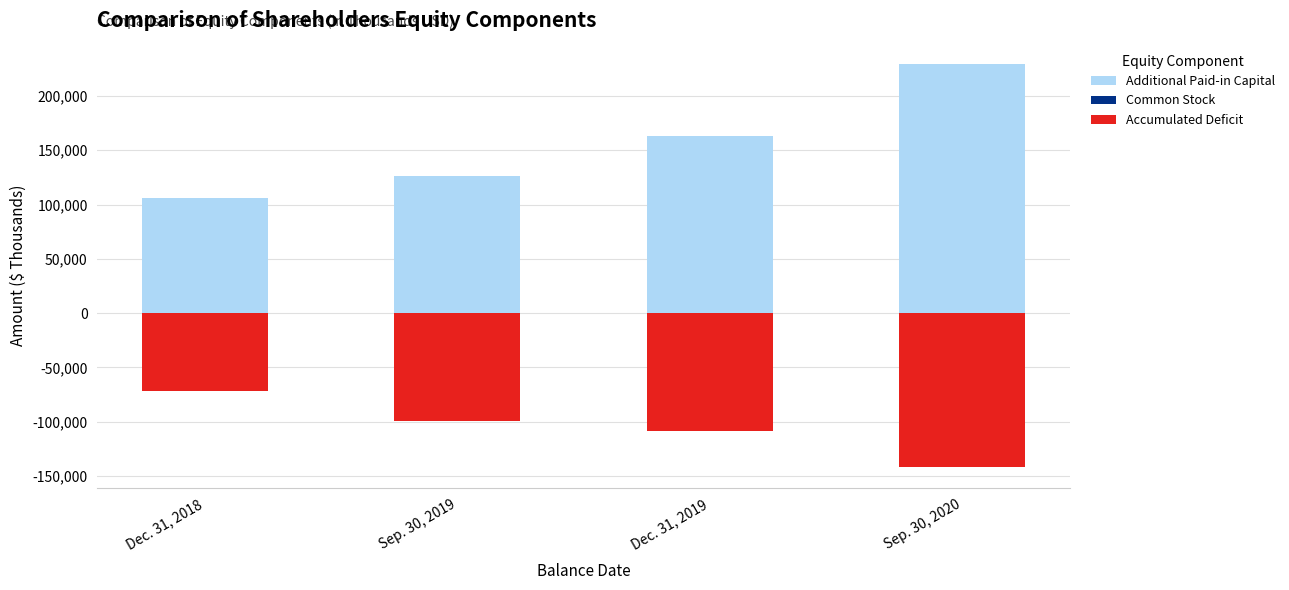

Which series has the widest spread of values?

Additional Paid-in Capital